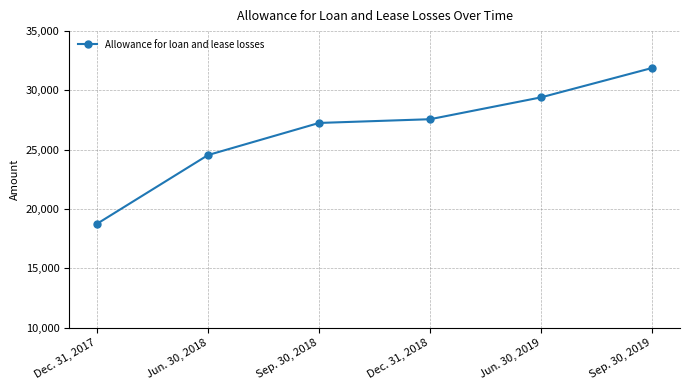

Where is the data nearest to the value 25321?

Jun. 30, 2018